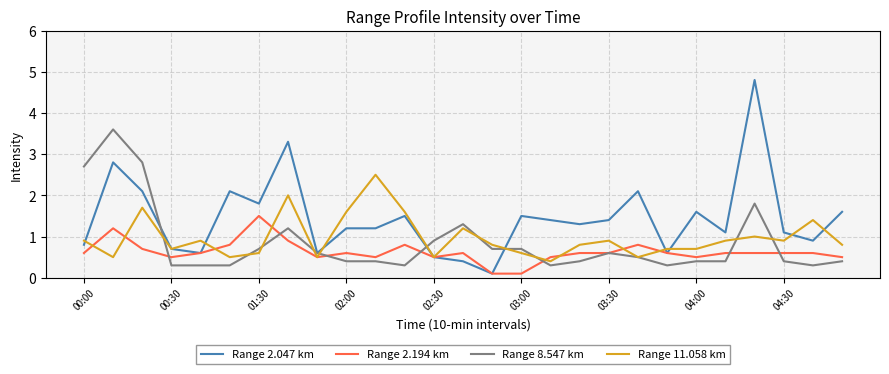

Which series has the largest range (max minus min)?

Range 2.047 km